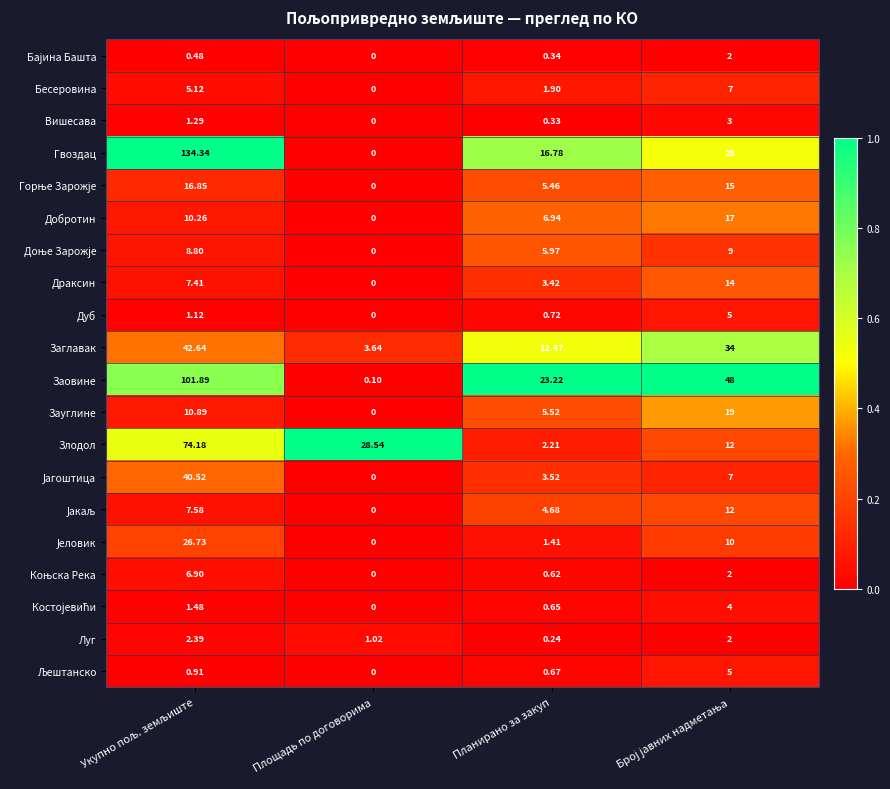

Which series has the widest spread of values?

Гвоздац